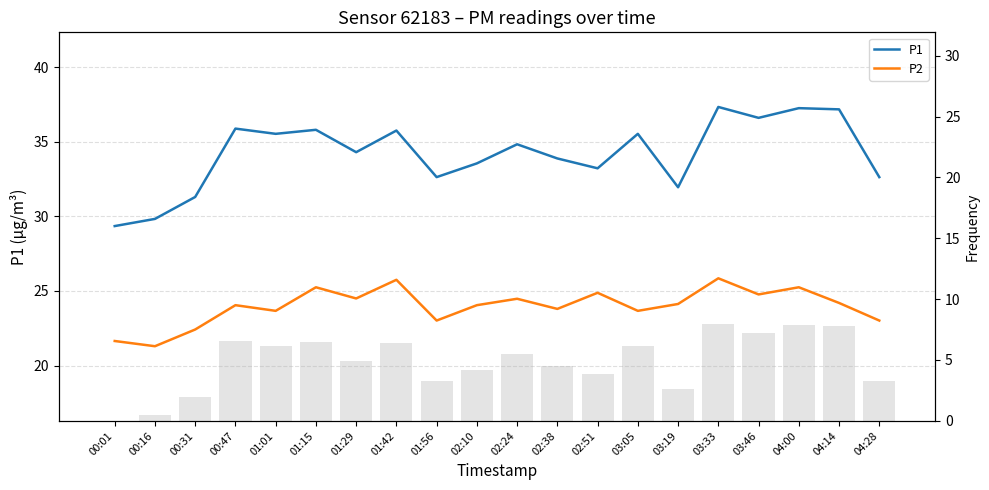

At which category is the sum across all series the highest?

03:33